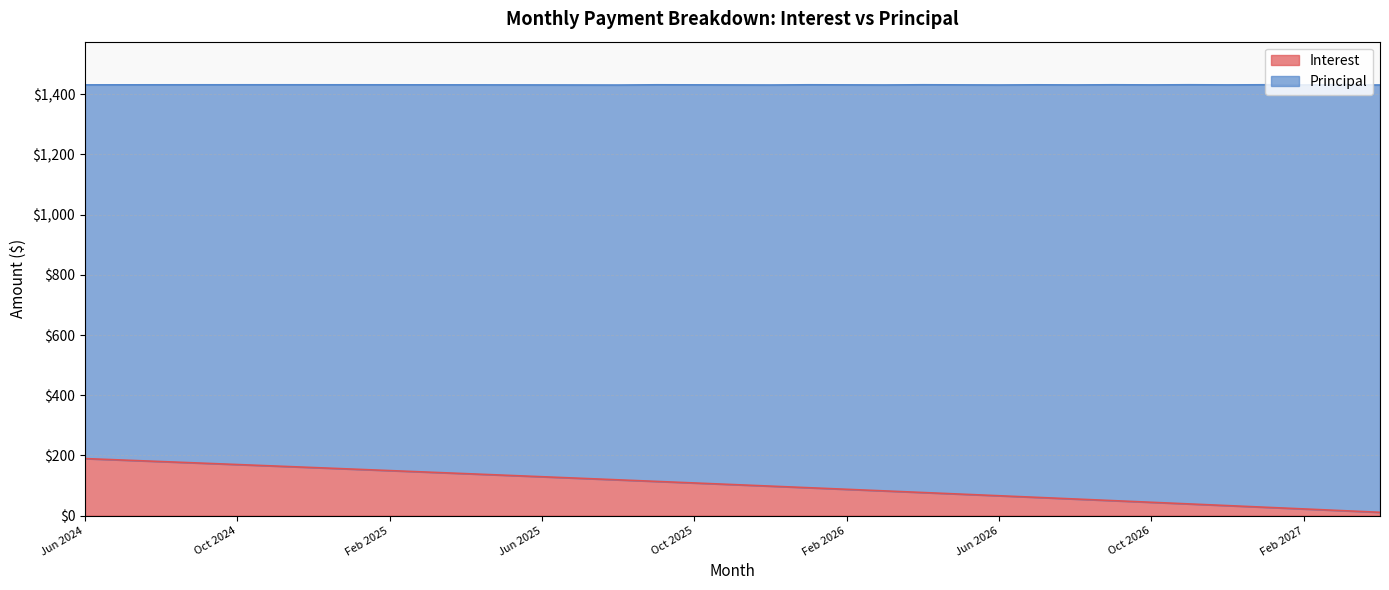

What is the smallest value displayed?

11.2